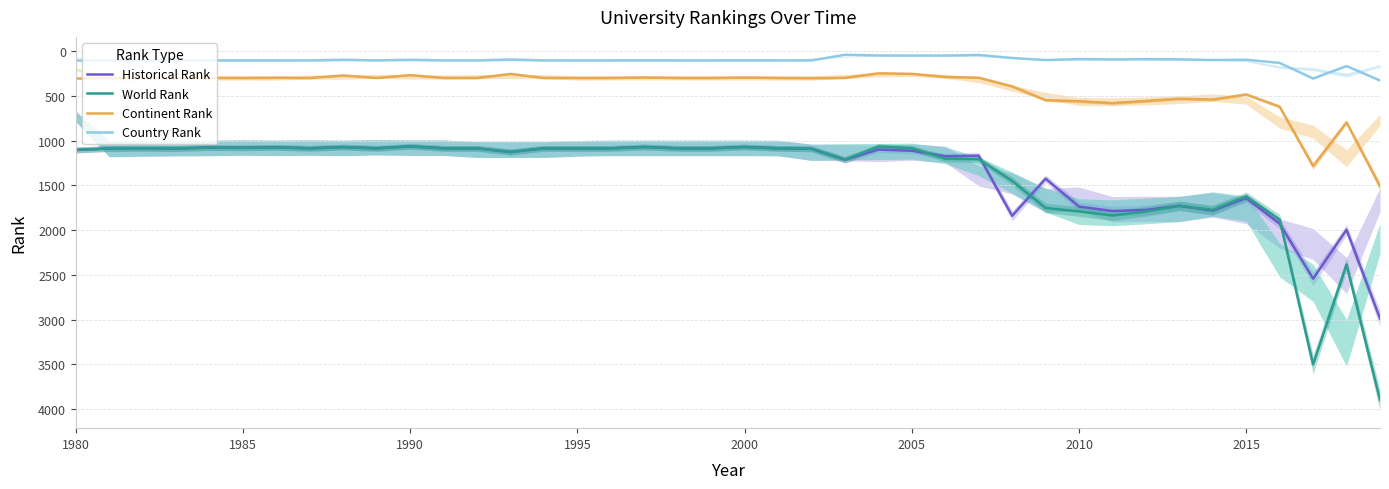

What is the maximum value for World Rank?

3896.0